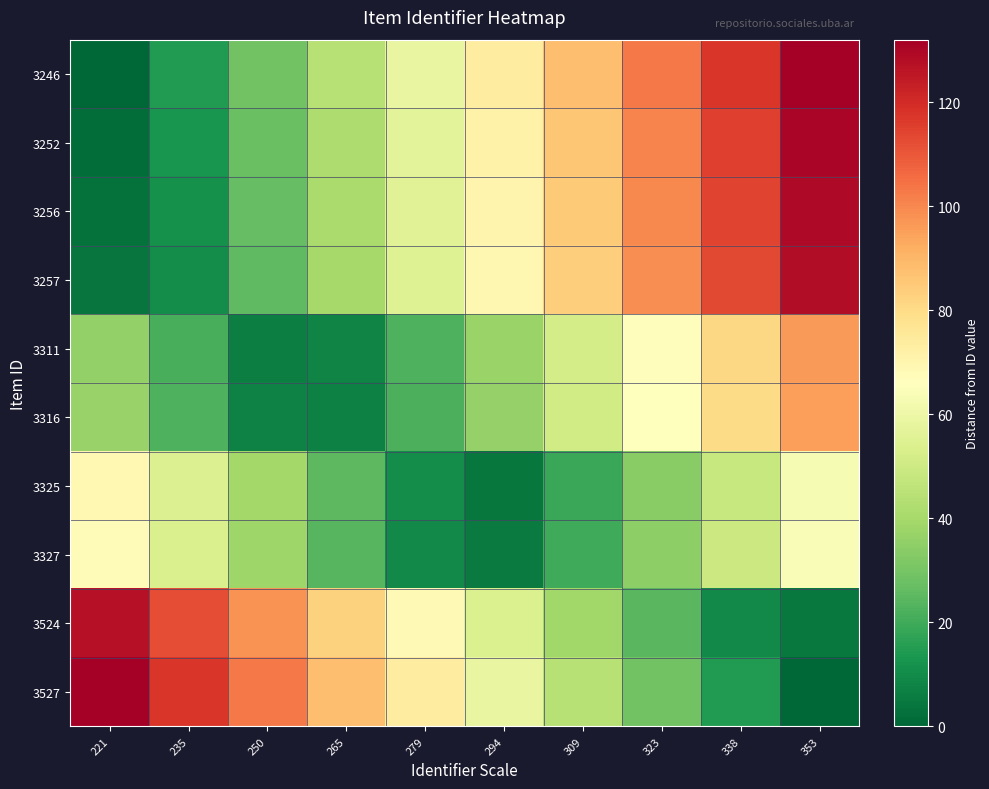

Reading left to right, what are all the values shown in this chart?

3246: 221=0.0	235=14.7	250=29.3	265=44.0	279=58.7	294=73.3	309=88.0	323=102.7	338=117.3	353=132.0
3252: 221=2.0	235=12.7	250=27.3	265=42.0	279=56.7	294=71.3	309=86.0	323=100.7	338=115.3	353=130.0
3256: 221=3.0	235=11.7	250=26.3	265=41.0	279=55.7	294=70.3	309=85.0	323=99.7	338=114.3	353=129.0
3257: 221=4.0	235=10.7	250=25.3	265=40.0	279=54.7	294=69.3	309=84.0	323=98.7	338=113.3	353=128.0
3311: 221=36.0	235=21.3	250=6.7	265=8.0	279=22.7	294=37.3	309=52.0	323=66.7	338=81.3	353=96.0
3316: 221=37.0	235=22.3	250=7.7	265=7.0	279=21.7	294=36.3	309=51.0	323=65.7	338=80.3	353=95.0
3325: 221=69.0	235=54.3	250=39.7	265=25.0	279=10.3	294=4.3	309=19.0	323=33.7	338=48.3	353=63.0
3327: 221=68.0	235=53.3	250=38.7	265=24.0	279=9.3	294=5.3	309=20.0	323=34.7	338=49.3	353=64.0
3524: 221=127.0	235=112.3	250=97.7	265=83.0	279=68.3	294=53.7	309=39.0	323=24.3	338=9.7	353=5.0
3527: 221=132.0	235=117.3	250=102.7	265=88.0	279=73.3	294=58.7	309=44.0	323=29.3	338=14.7	353=0.0